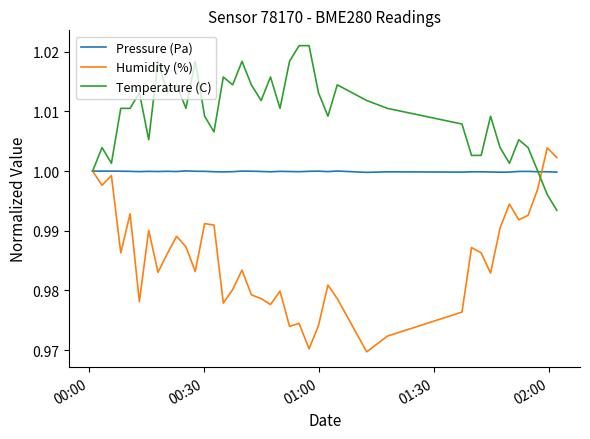

Rank the series by their maximum value, from lowest to highest.

Pressure (Pa), Humidity (%), Temperature (C)